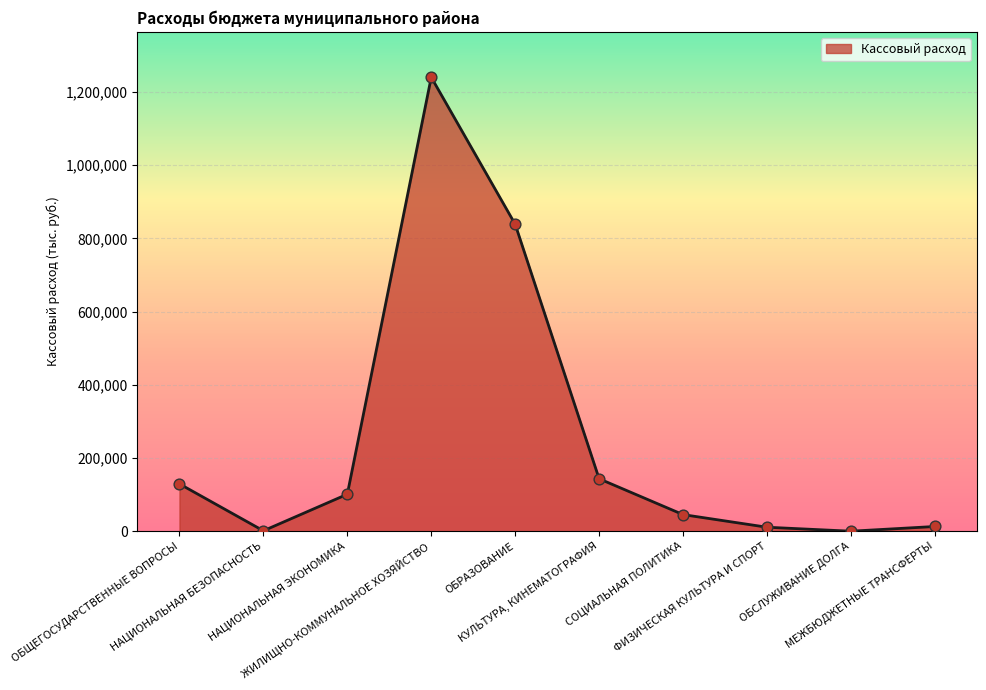

What is the ratio of the value at ОБРАЗОВАНИЕ to the value at ЖИЛИЩНО-КОММУНАЛЬНОЕ ХОЗЯЙСТВО?

0.7